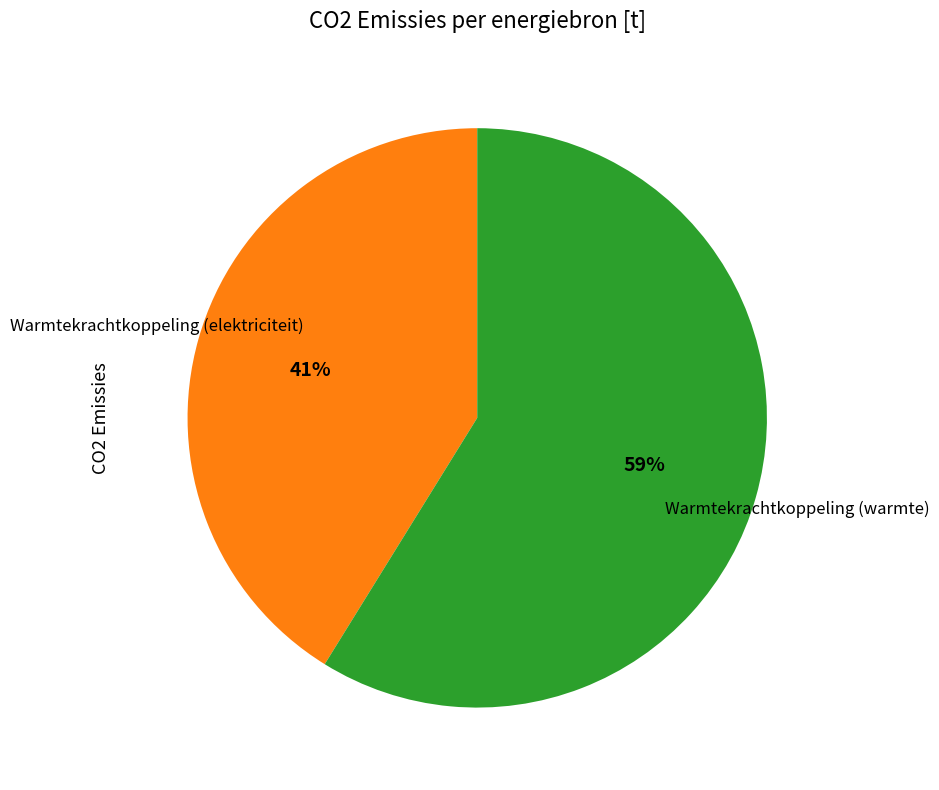

Is there a majority slice in this chart?

Yes